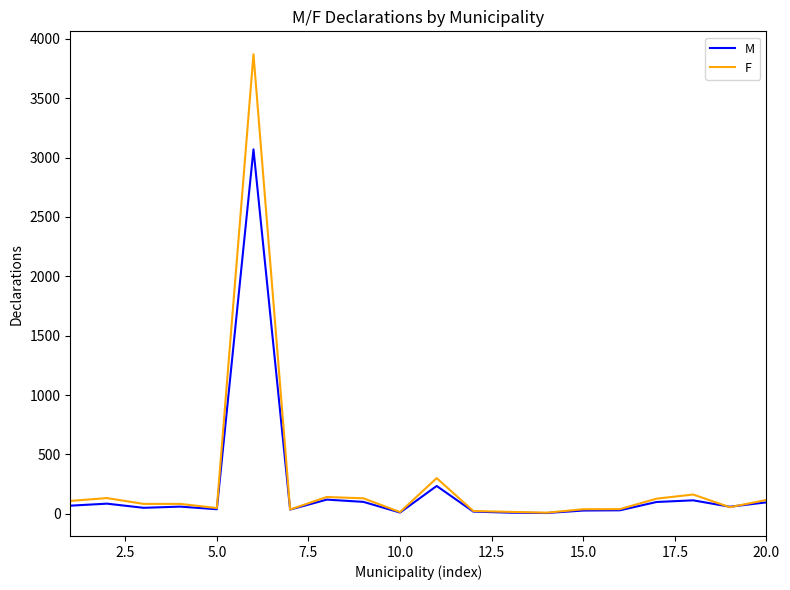

List the series in order of their peak value, highest first.

F, M